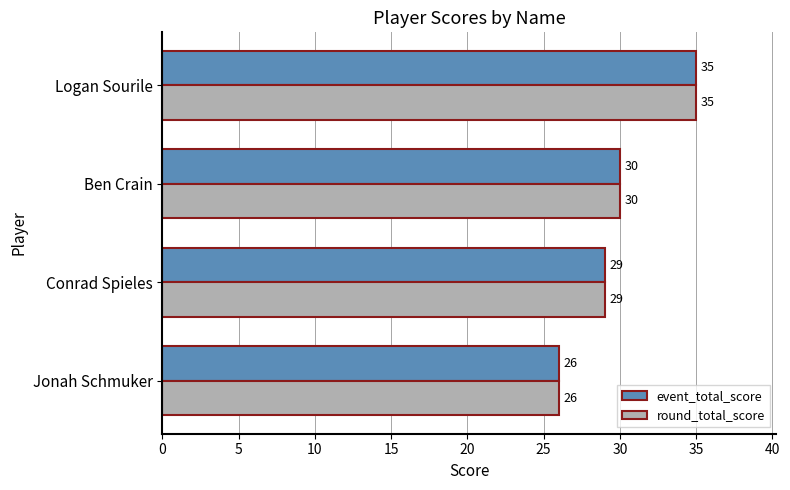

What is the difference between the event_total_score values at Jonah Schmuker and Logan Sourile?

9